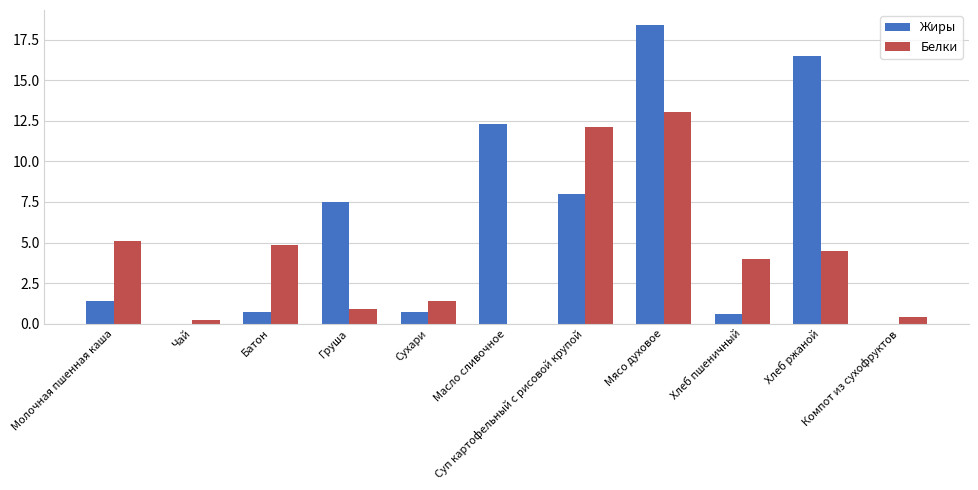

What is the sum of all Жиры values?

66.1